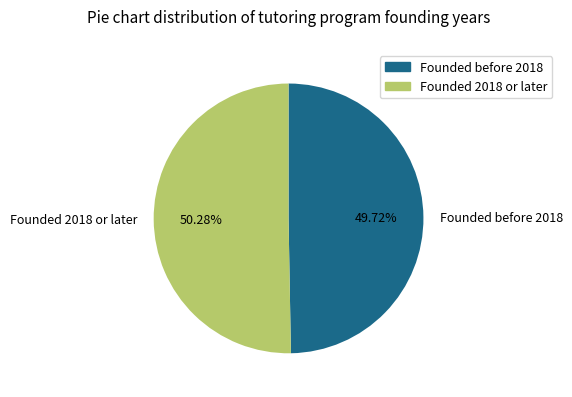

Is there a majority slice in this chart?

Yes